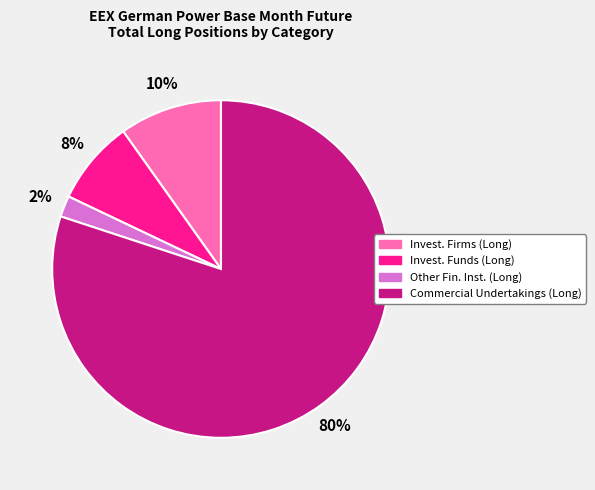

How many slices are in this pie chart?

4